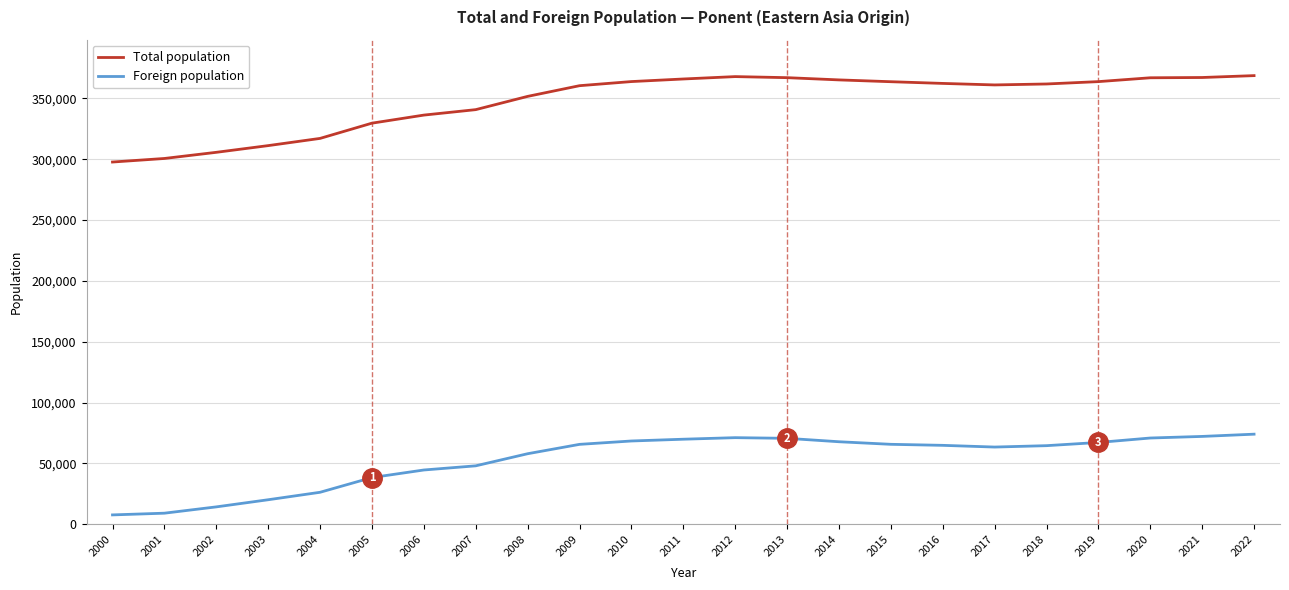

At how many categories does at least one series exceed 338038?

16